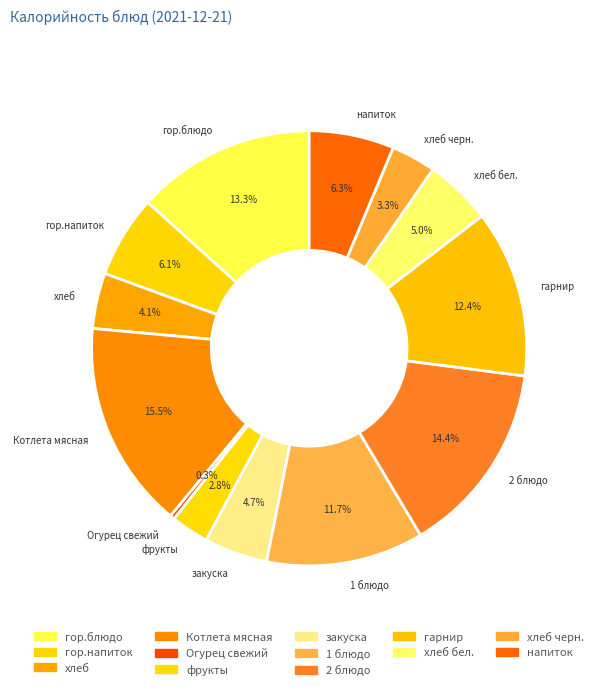

Which has a higher value, Огурец свежий or хлеб черн.?

хлеб черн.